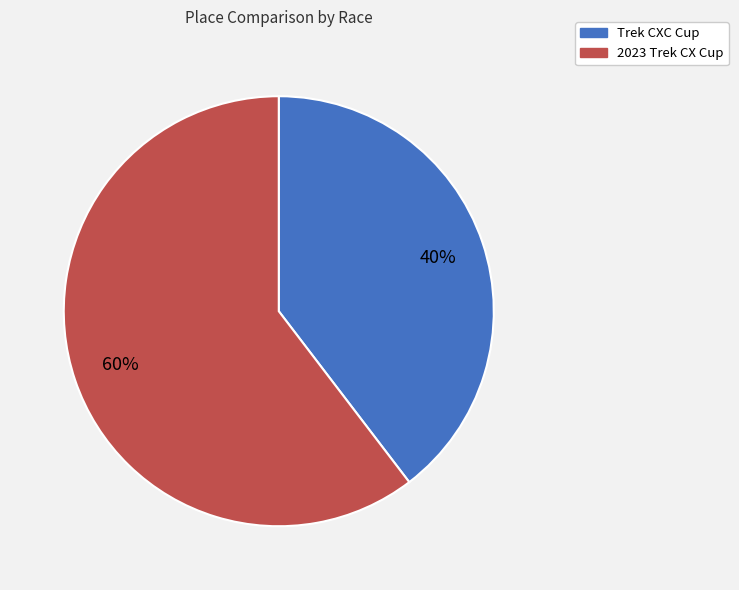

To the nearest percent, what is the average slice percentage?

50%